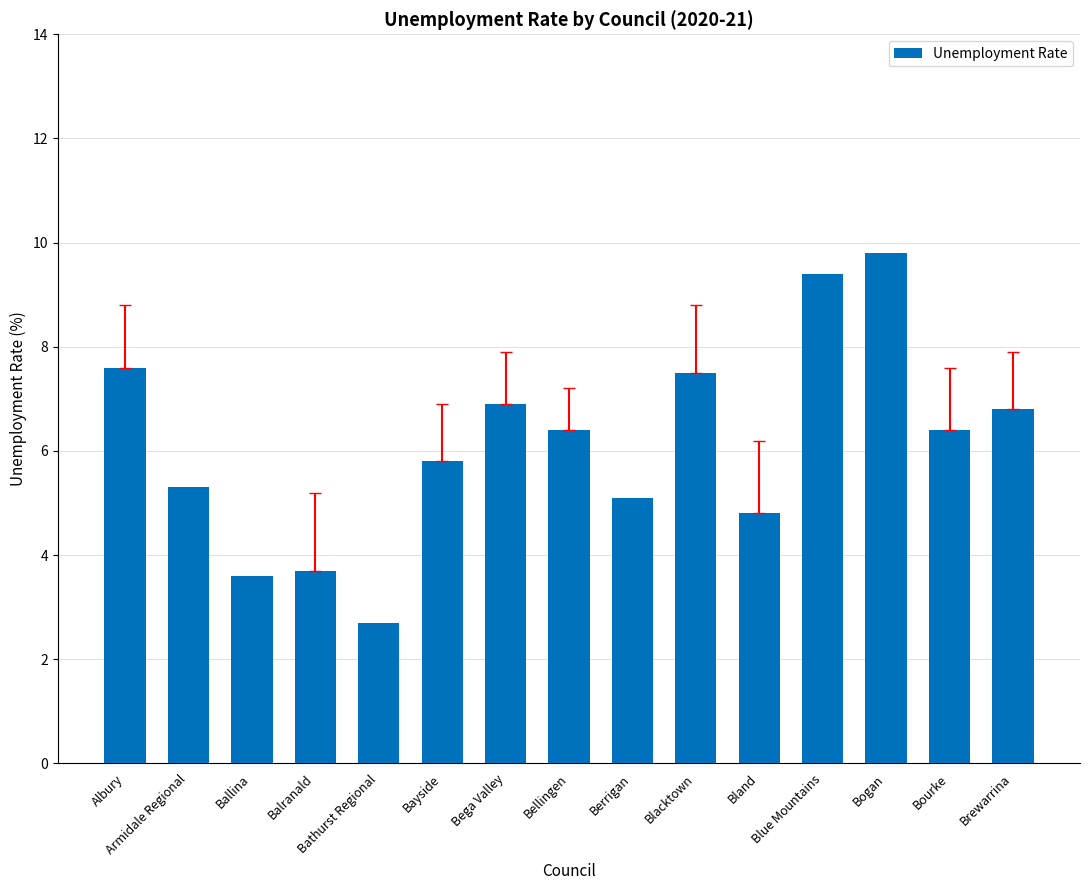

What is the approximate value at Albury?

7.6